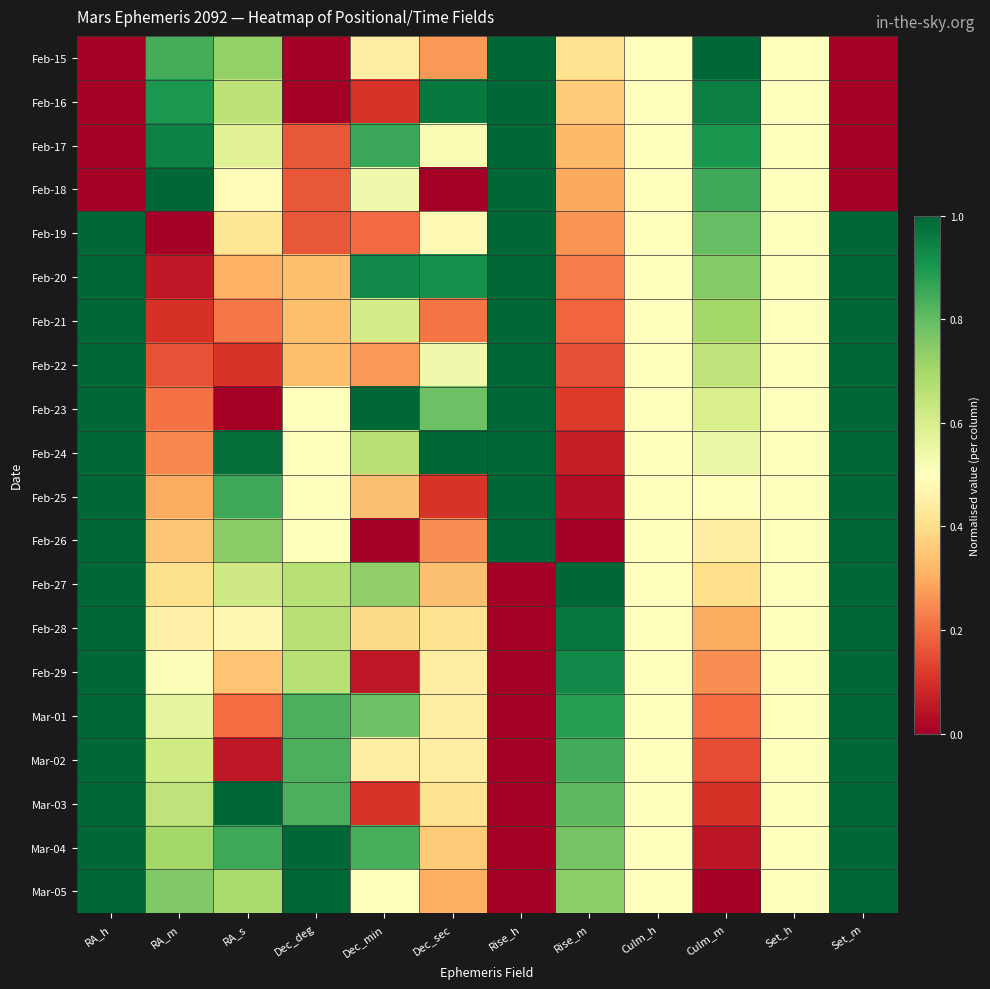

List the series in order of their peak value, lowest first.

Feb-15, Feb-16, Feb-17, Feb-18, Feb-19, Feb-20, Feb-21, Feb-22, Feb-23, Feb-24, Feb-25, Feb-26, Feb-27, Feb-28, Feb-29, Mar-01, Mar-02, Mar-03, Mar-04, Mar-05